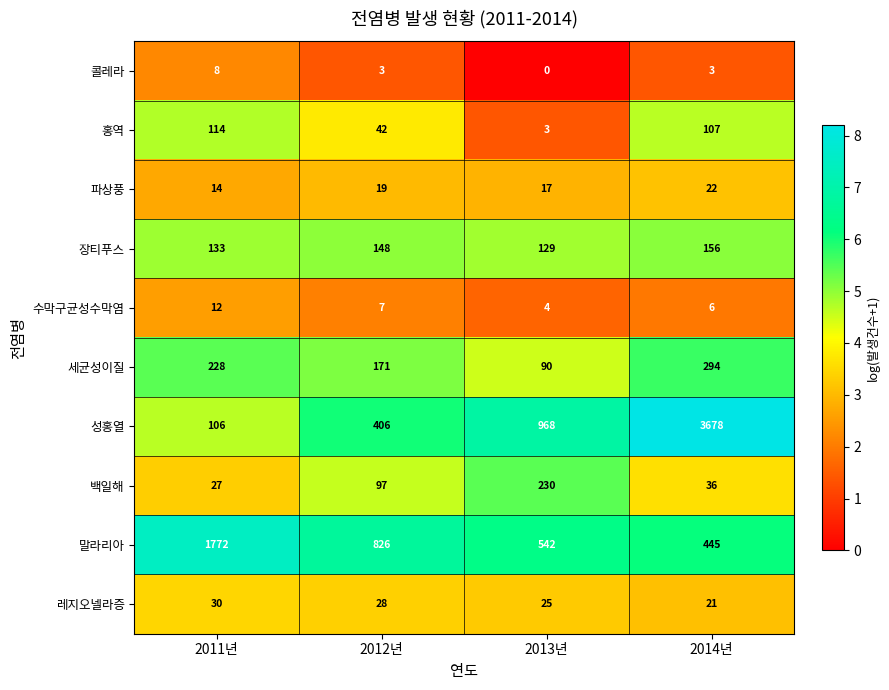

The 세균성이질 series shows 67 at 2012년. True or false?

False